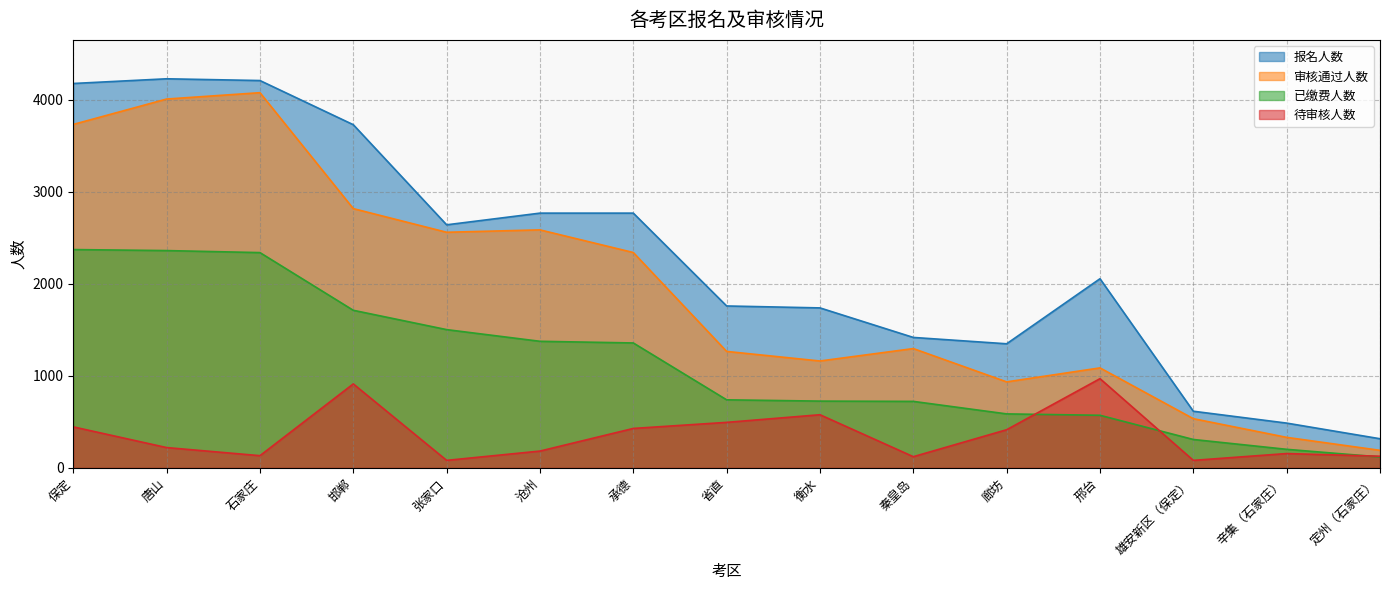

The value of 报名人数 at 保定 is 4177. True or false?

True